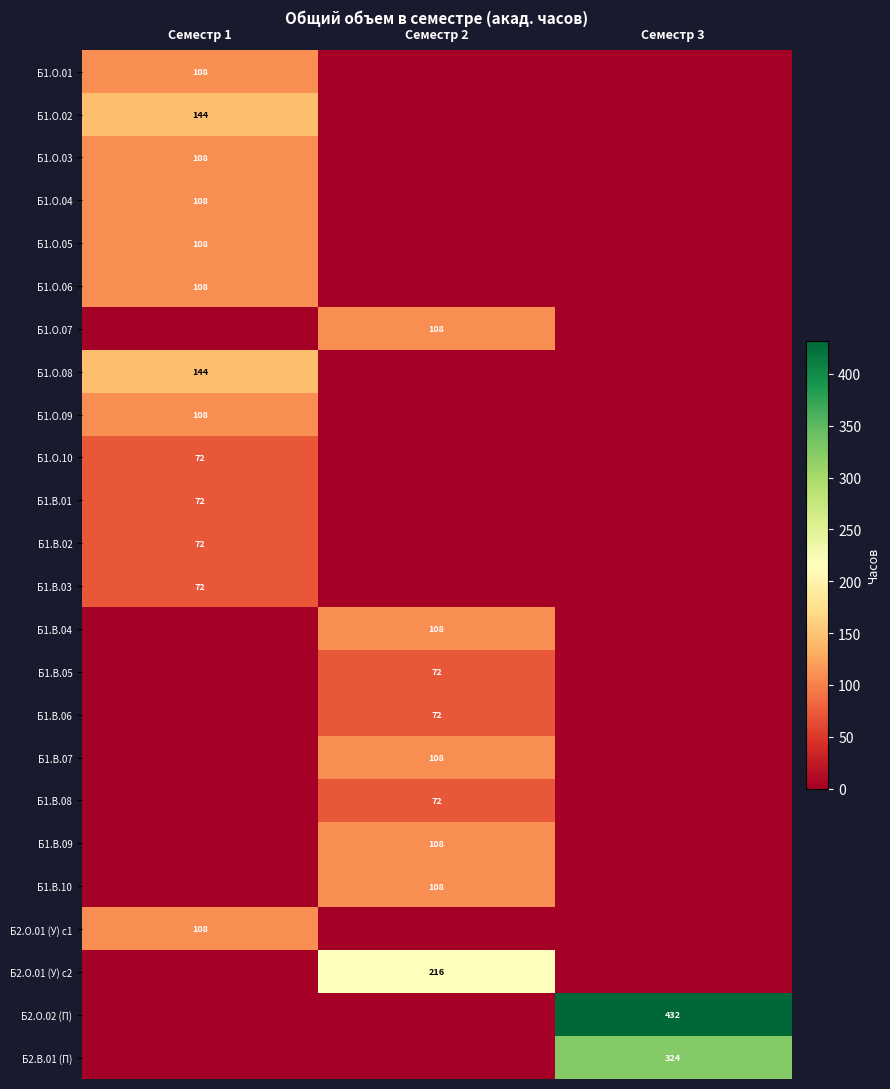

The value of Б1.О.05 at Семестр 1 is 164. True or false?

False